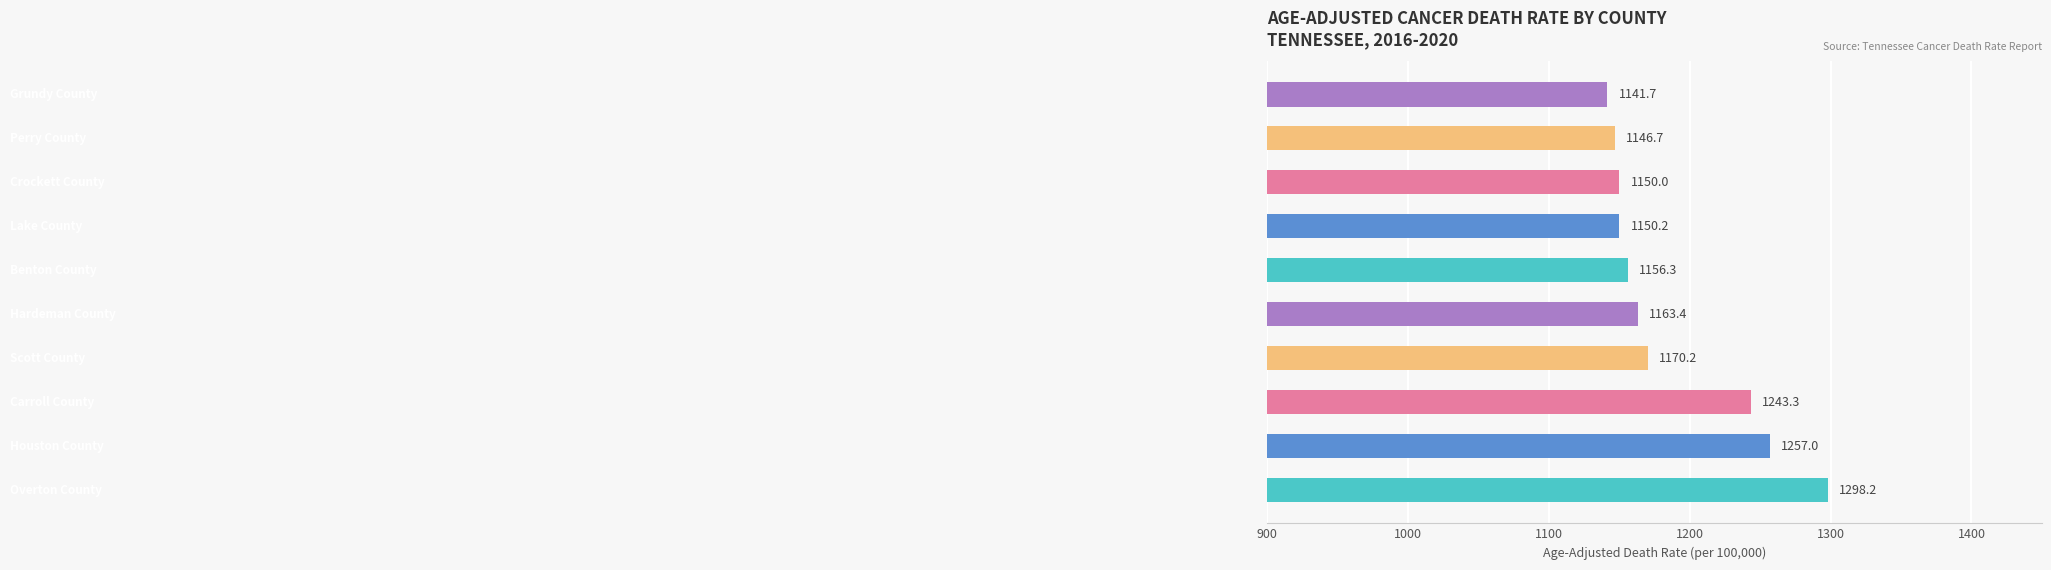

What is the sum of all values?

11877.0